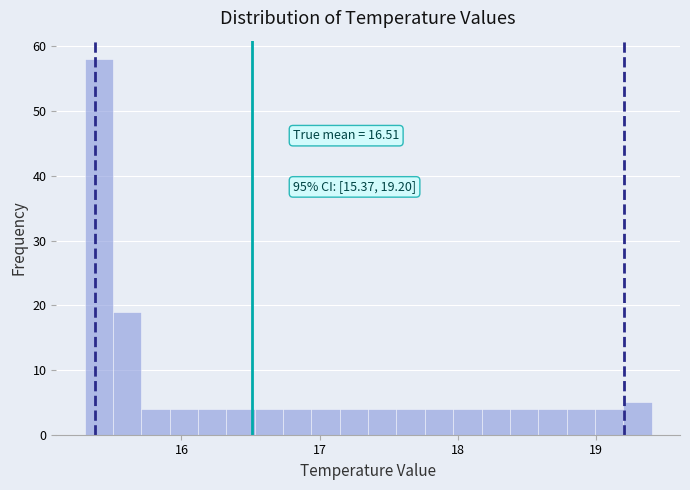

Around what value on the x-axis is the tallest bar? Give the approximate position of its centre, as read against the axis.

15.4